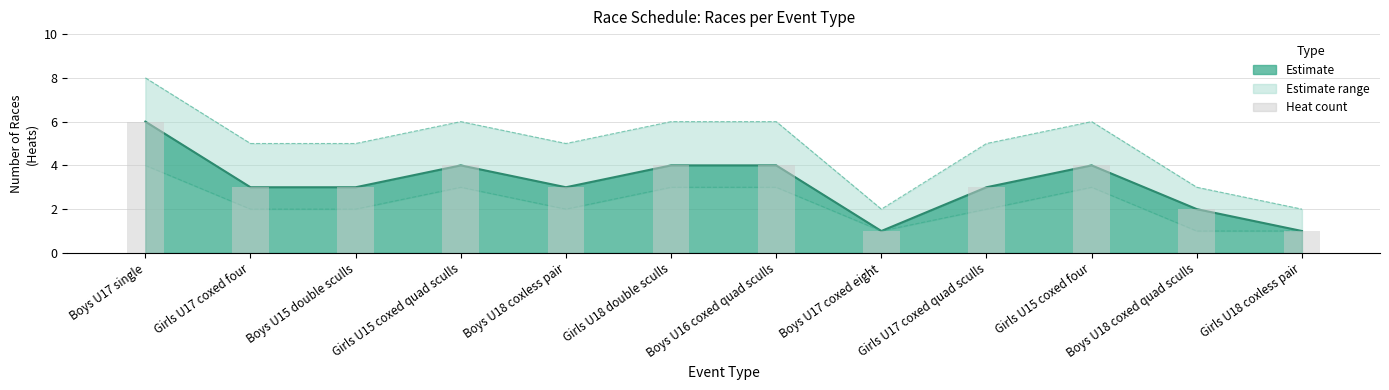

What is the sum of all values?

38